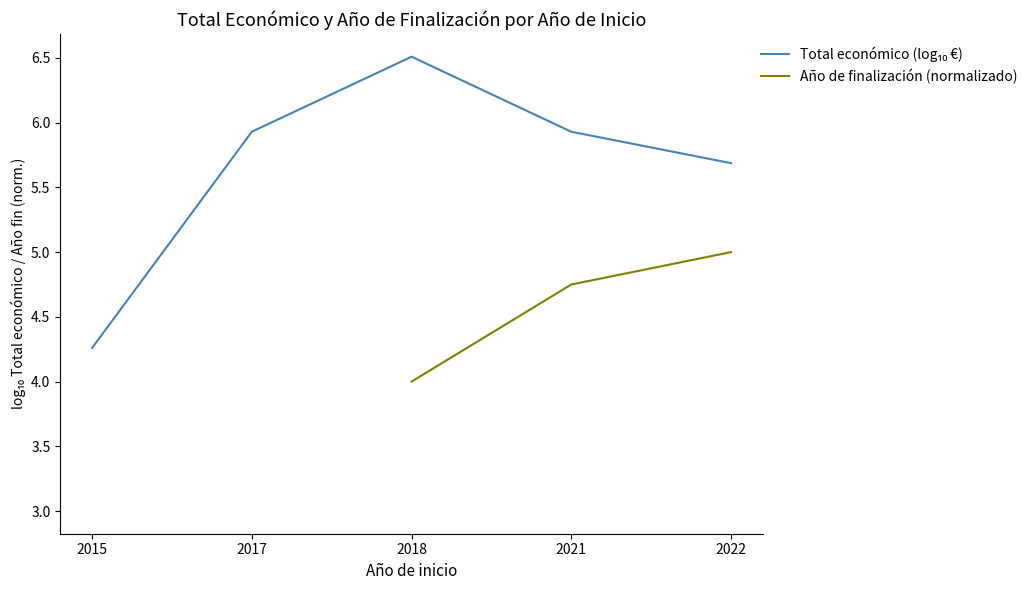

True or false: Total económico (log₁₀ €) and Año de finalización (normalizado) cross at least once.

False